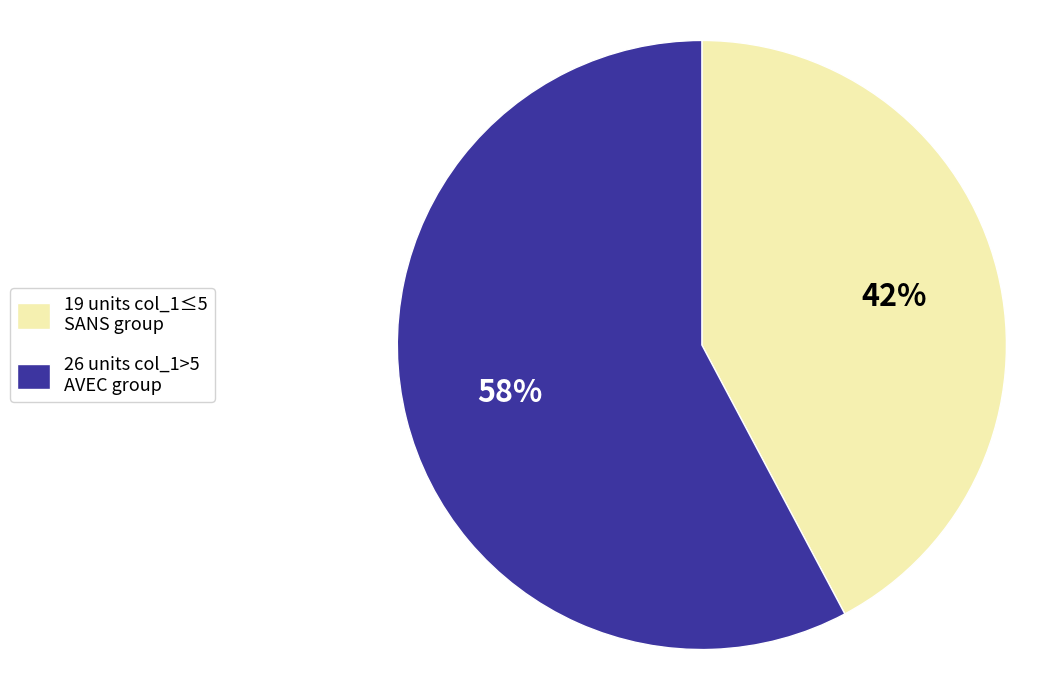

To the nearest percent, what is the average slice percentage?

50%